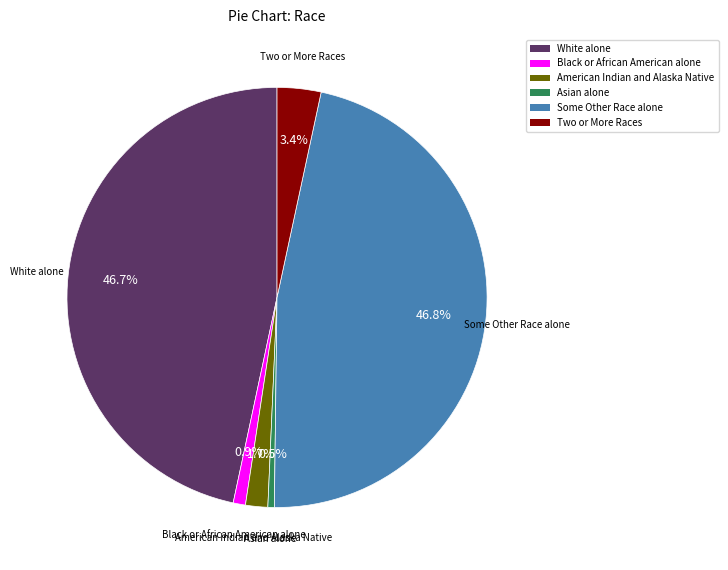

True or false: White alone accounts for 39% of the total.

False